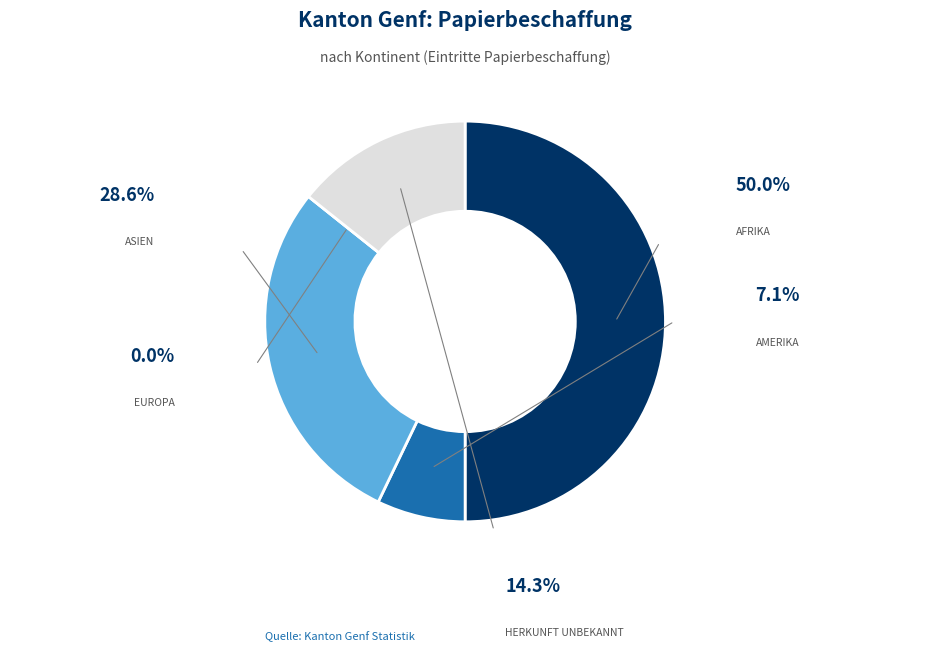

Rank the categories by value from lowest to highest.

Europa, Amerika, Herkunft unbekannt, Asien, Afrika